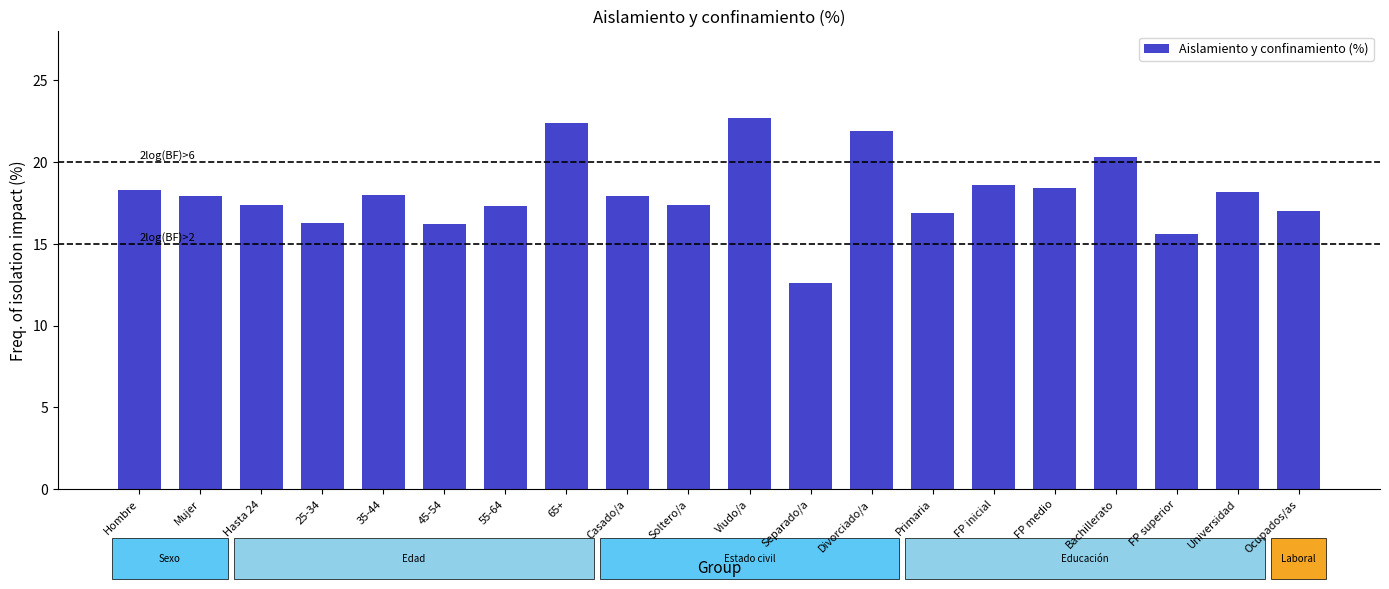

What value does the data have at 65+?

22.4